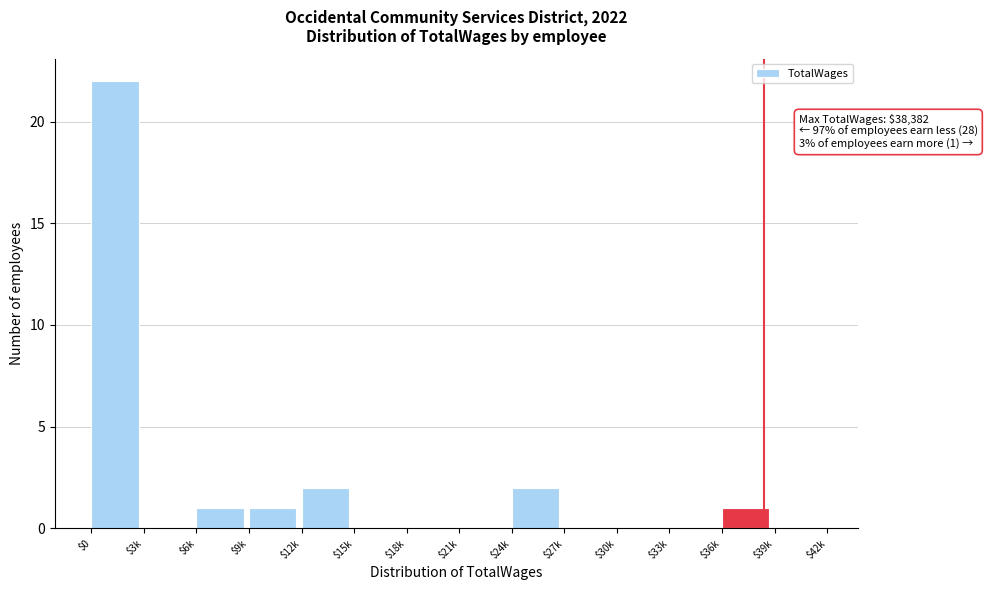

What is the maximum value shown in the chart?

22